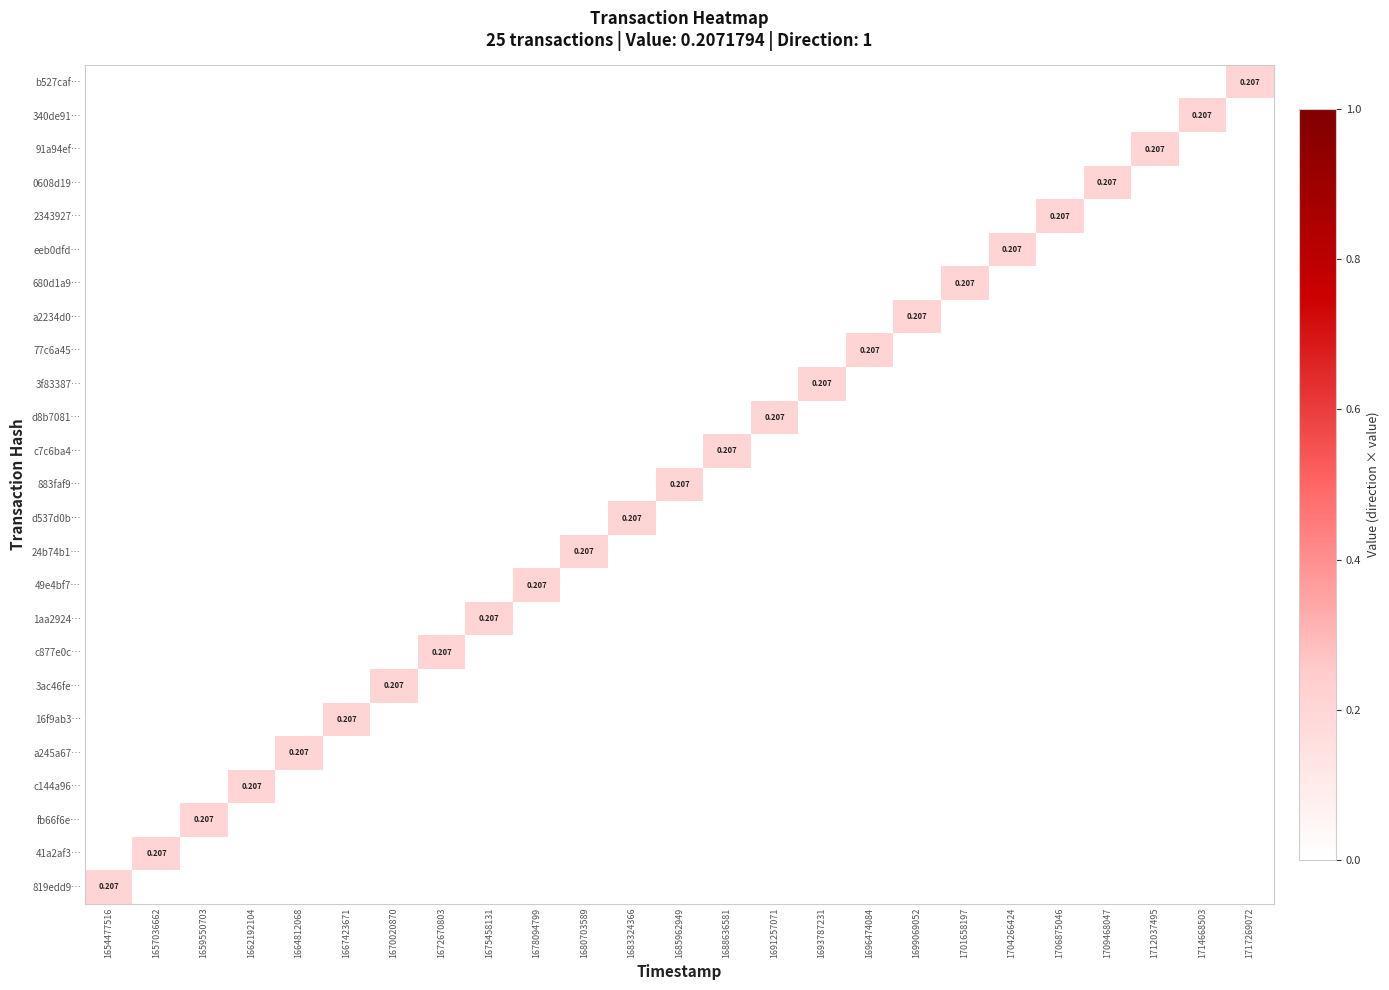

What is the maximum value for fb66f6e…?

0.2